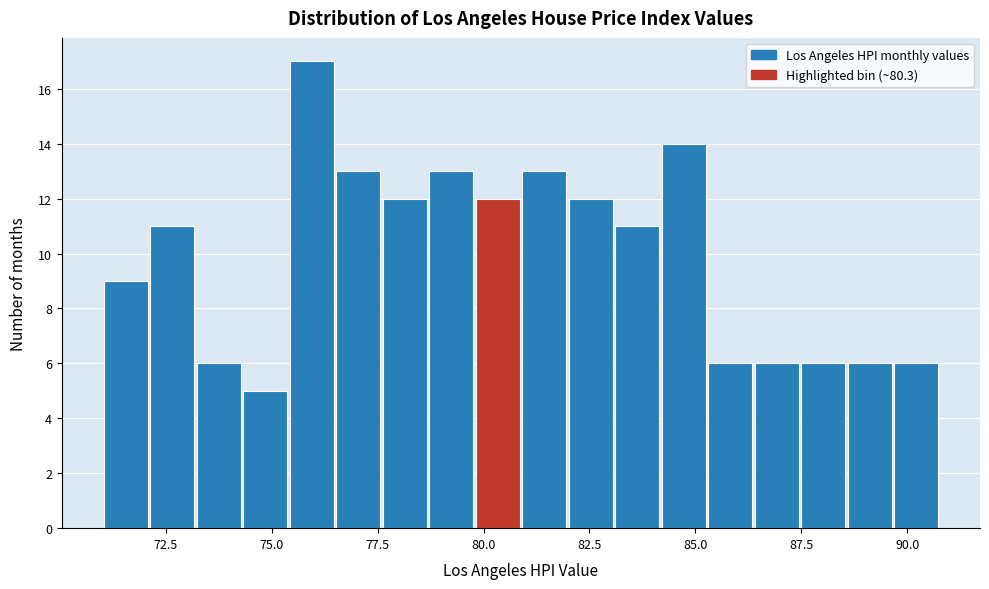

Read against the x-axis, roughly where is the centre of the tallest bar?

76.0